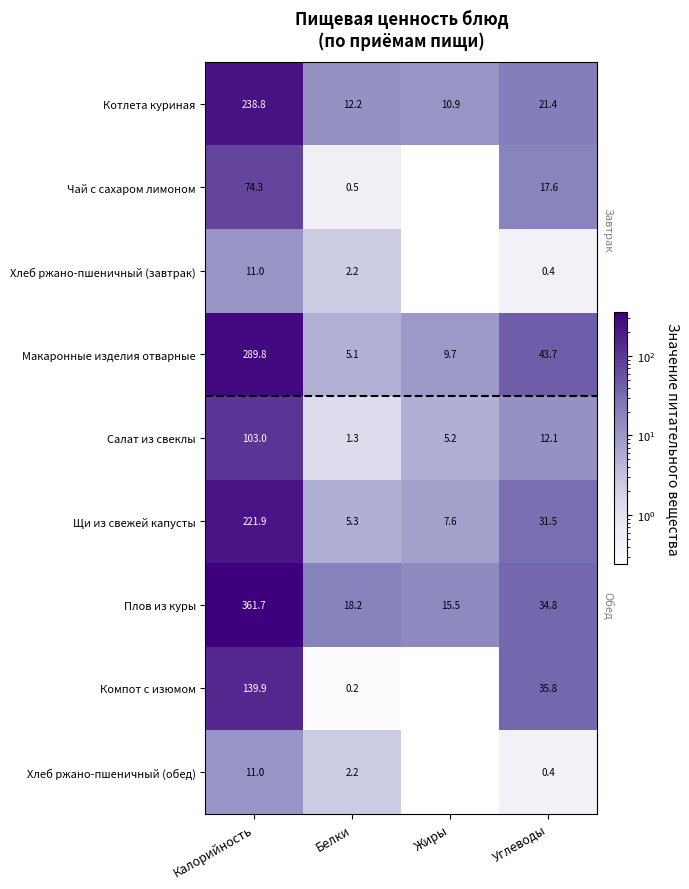

What is the spread (max minus min) of values at Калорийность?

350.7